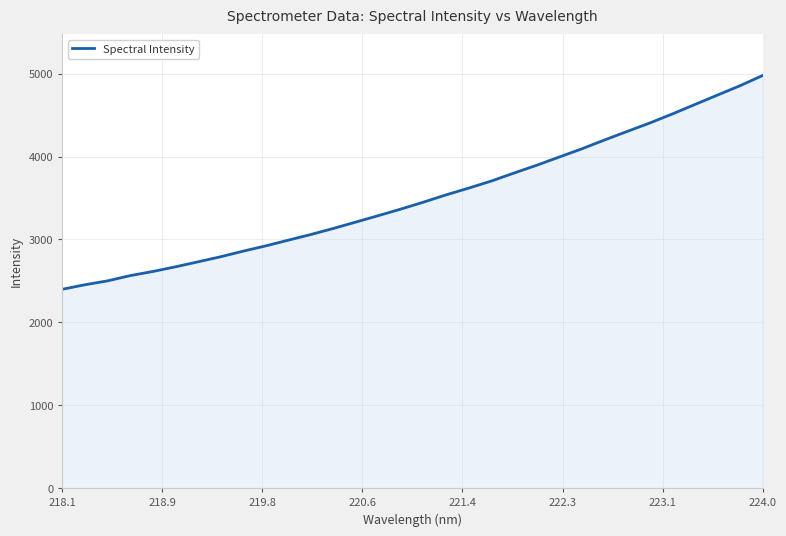

What is the smallest value displayed?

2398.8